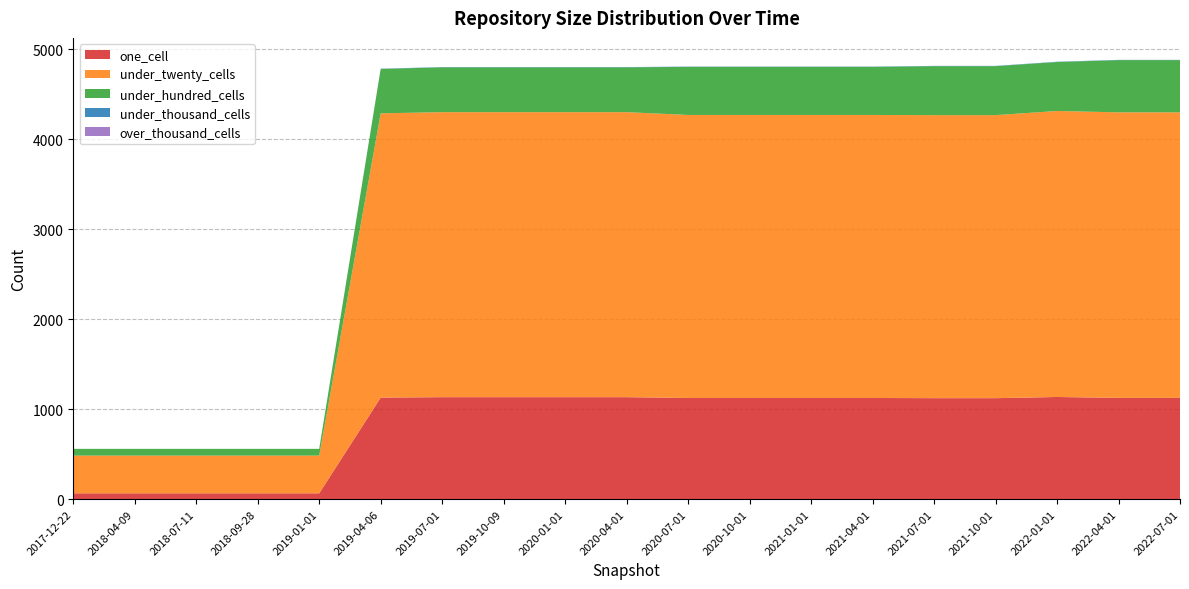

Reading left to right, transcribe all the data shown in this chart.

one_cell: 65	65	65	65	65	1128	1133	1133	1133	1133	1124	1124	1124	1124	1122	1122	1135	1125	1125
under_twenty_cells: 419	419	419	419	419	3158	3166	3166	3166	3166	3144	3144	3144	3144	3144	3144	3177	3172	3172
under_hundred_cells: 75	75	75	75	75	493	498	498	498	498	534	534	534	534	544	544	544	580	580
under_thousand_cells: 0	0	0	0	0	3	3	3	3	3	3	3	3	3	3	3	3	3	3
over_thousand_cells: 0	0	0	0	0	0	0	0	0	0	0	0	0	0	0	0	0	0	0